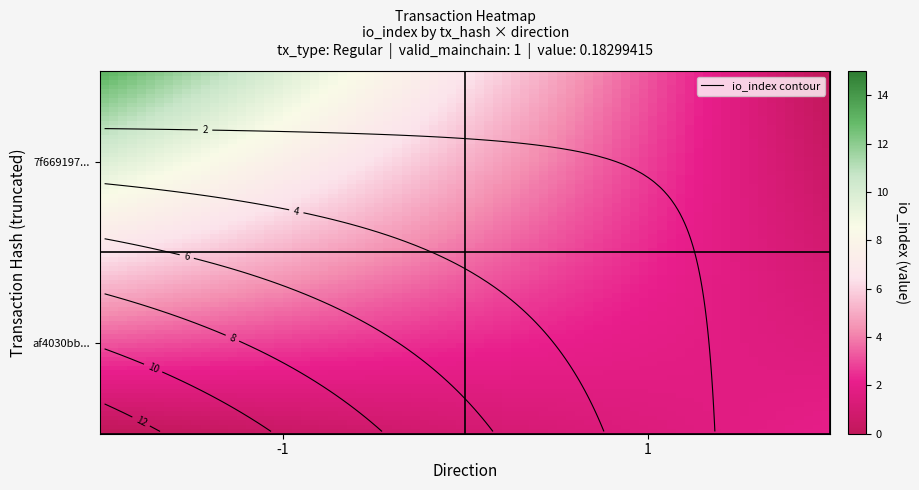

Which series has the largest range (max minus min)?

7f669197b13e9c56950872855bbcace1c0a504e